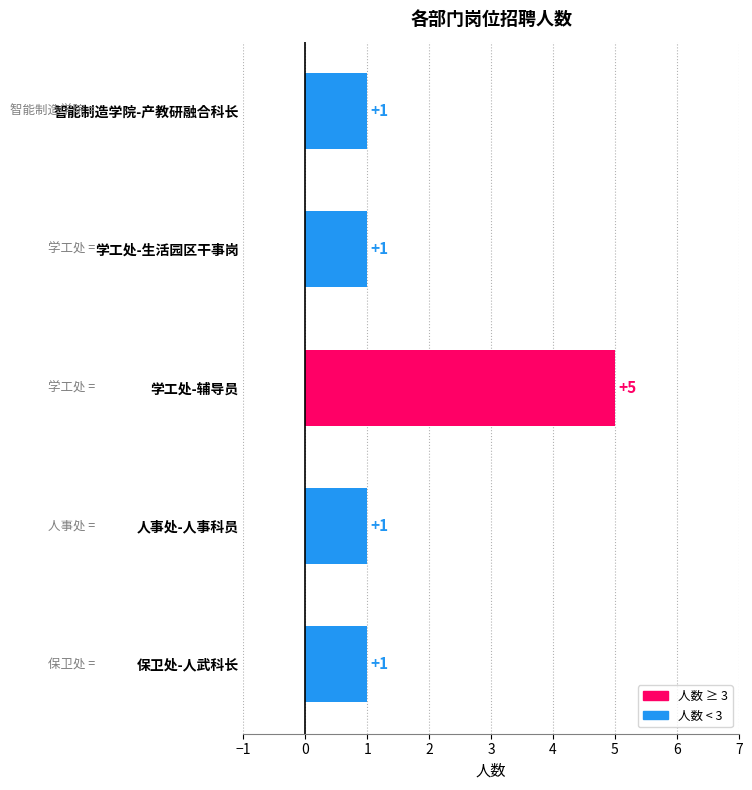

The chart shows a value of 0 at 人事处-人事科员. True or false?

False